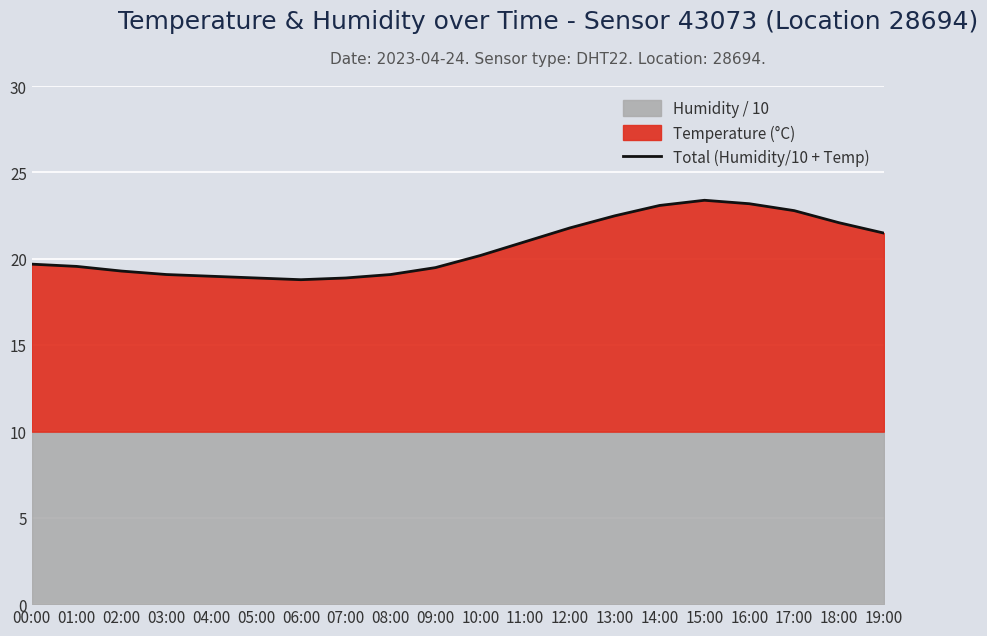

Rank the categories by value from lowest to highest.

06:00, 05:00, 07:00, 04:00, 03:00, 08:00, 02:00, 09:00, 01:00, 00:00, 10:00, 11:00, 19:00, 12:00, 18:00, 13:00, 17:00, 14:00, 16:00, 15:00